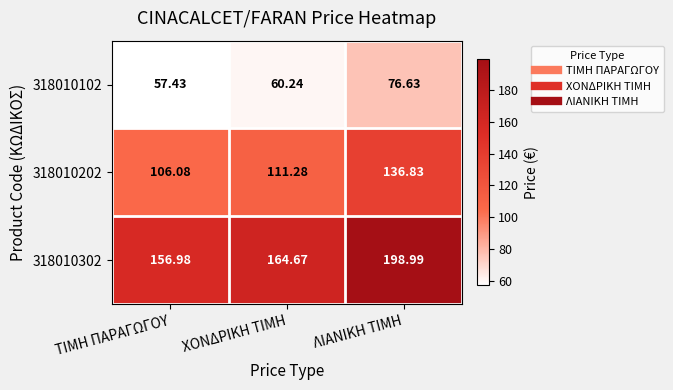

Rank the categories by 318010102 value from lowest to highest.

ΤΙΜΗ ΠΑΡΑΓΩΓΟΥ, ΧΟΝΔΡΙΚΗ ΤΙΜΗ, ΛΙΑΝΙΚΗ ΤΙΜΗ